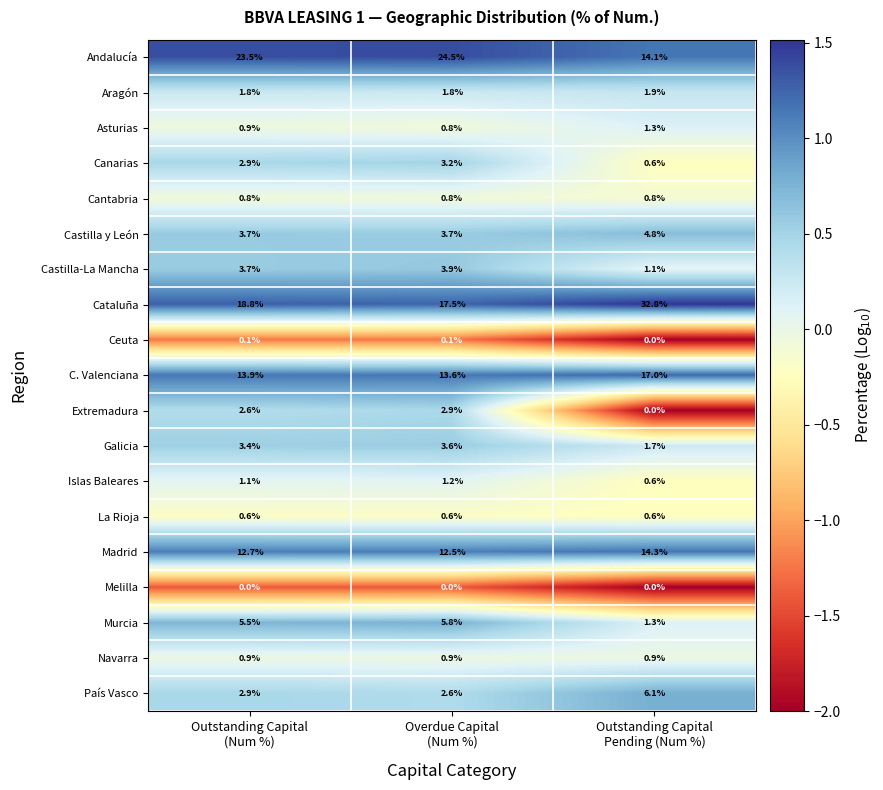

Rank the series by their maximum value, from highest to lowest.

Cataluña, Andalucía, C. Valenciana, Madrid, País Vasco, Murcia, Castilla y León, Castilla-La Mancha, Galicia, Canarias, Extremadura, Aragón, Asturias, Islas Baleares, Navarra, Cantabria, La Rioja, Ceuta, Melilla